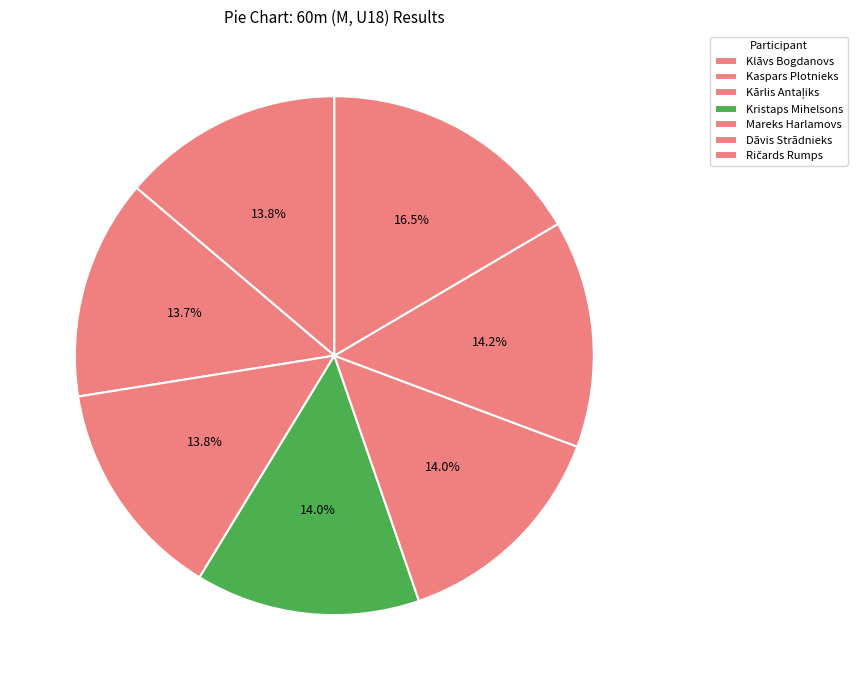

Is the sum of Ričards Rumps and Klāvs Bogdanovs greater than half?

No